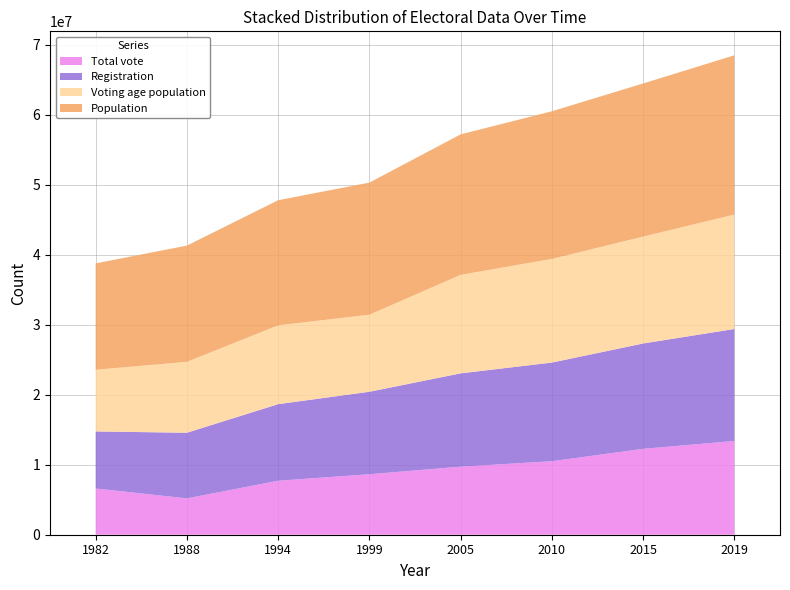

Reading left to right, transcribe all the data shown in this chart.

Total vote: 1982=6602617	1988=5186233	1994=7709084	1999=8635290	2005=9717039	2010=10495451	2015=12264377	2019=13387951
Registration: 1982=8145015	1988=9375742	1994=10937279	1999=11779200	2005=13327160	2010=14088500	2015=15044490	2019=15992096
Voting age population: 1982=8809620	1988=10125390	1994=11254950	1999=11001583	2005=14062676	2010=14799473	2015=15262770	2019=16343744
Population: 1982=15189000	1988=16599000	1994=17865000	1999=18864358	2005=20064776	2010=21083826	2015=21866445	2019=22736505